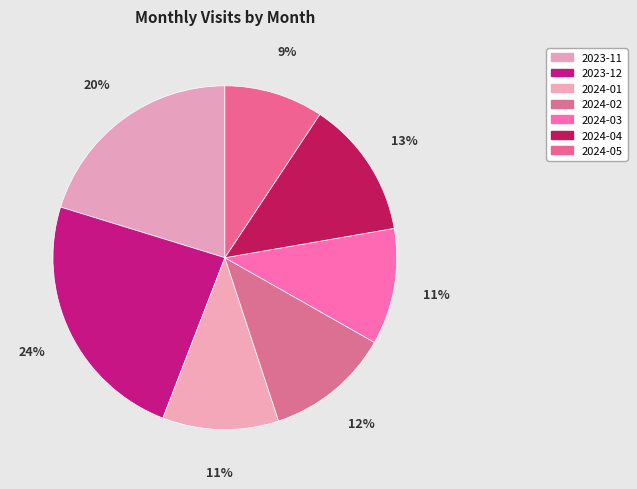

True or false: 2023-11 accounts for 20% of the total.

True